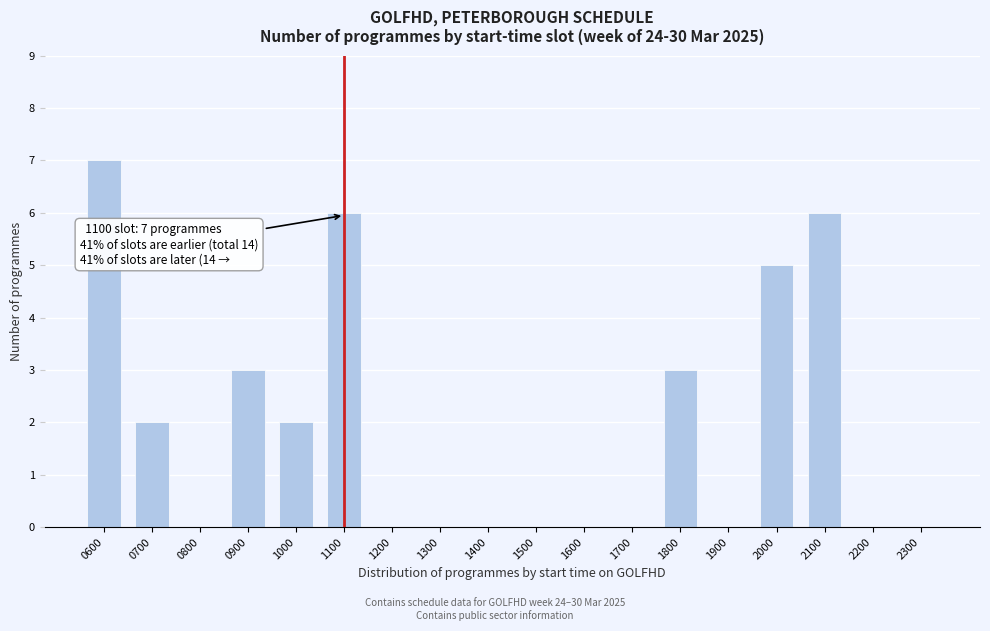

Reading left to right, extract all data points from this chart.

0600=7	0700=2	0800=0	0900=3	1000=2	1100=6	1200=0	1300=0	1400=0	1500=0	1600=0	1700=0	1800=3	1900=0	2000=5	2100=6	2200=0	2300=0